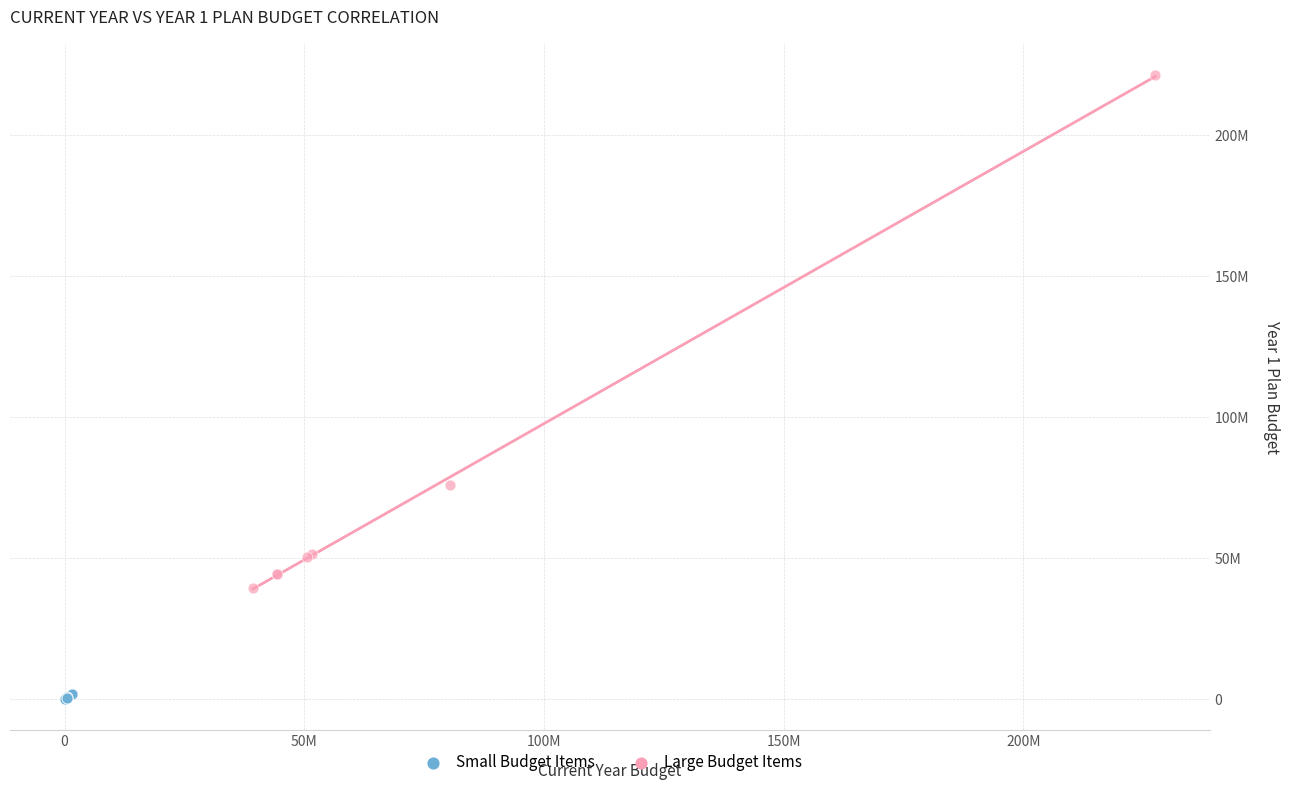

Which series reaches the minimum Y coordinate?

Small Budget Items